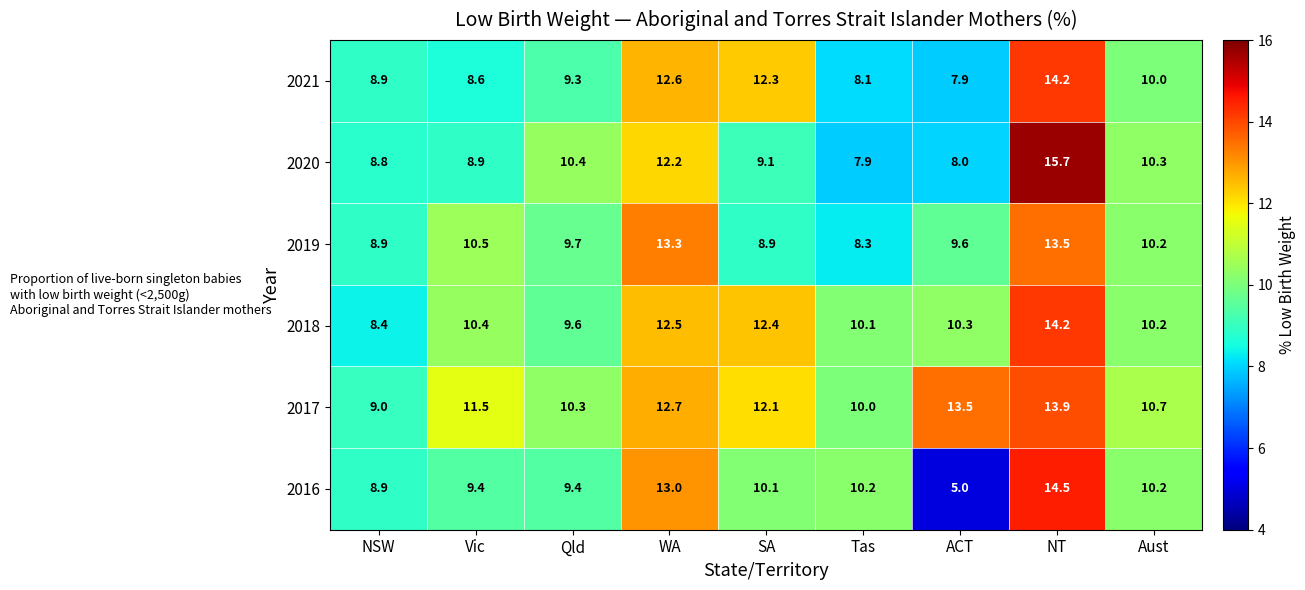

At which label does 2017 first exceed 11?

Vic